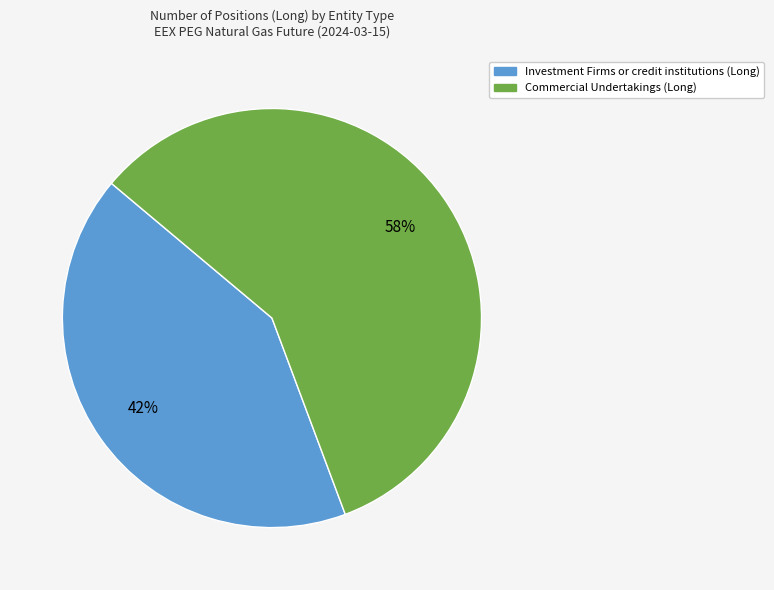

Is there any slice that represents more than half of the pie?

Yes